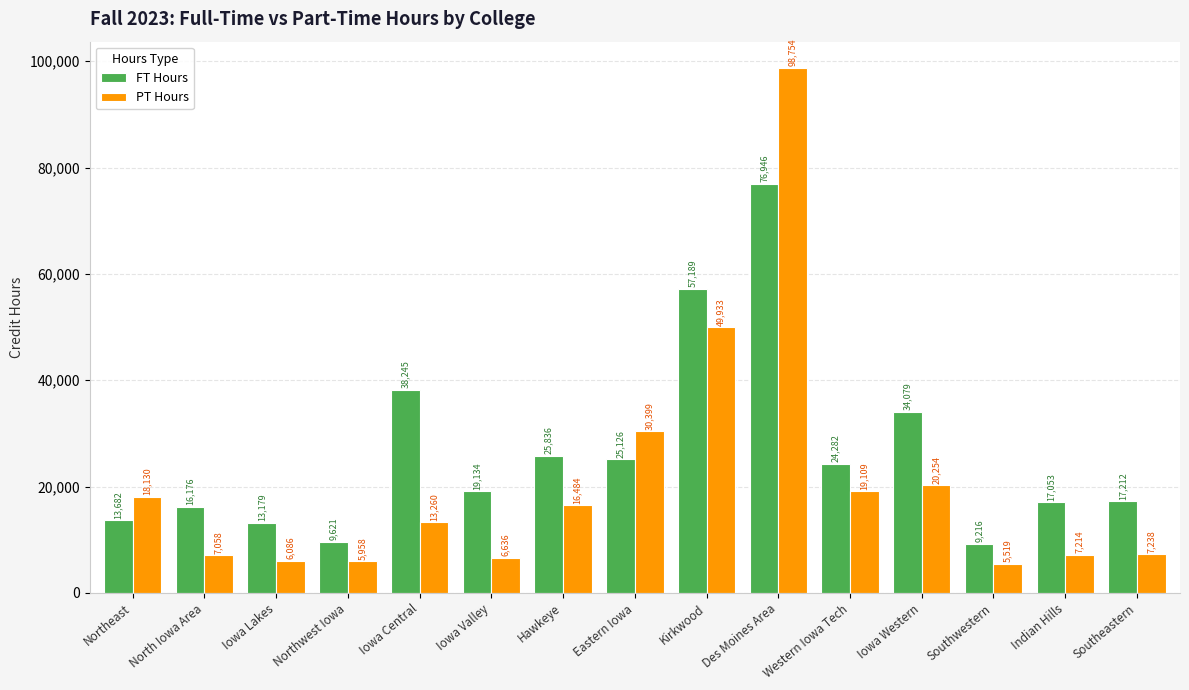

What is the value of the FT Hours bar at the 12th from the left?

34079.0